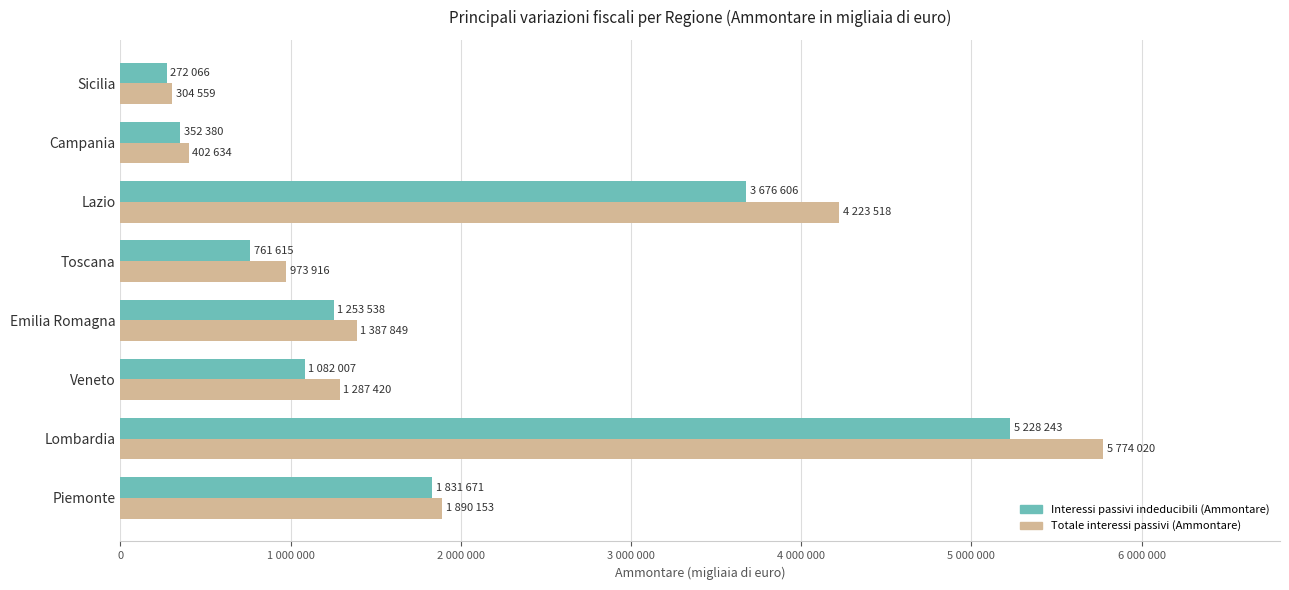

At which label does Interessi passivi indeducibili (Ammontare) reach its minimum?

Sicilia